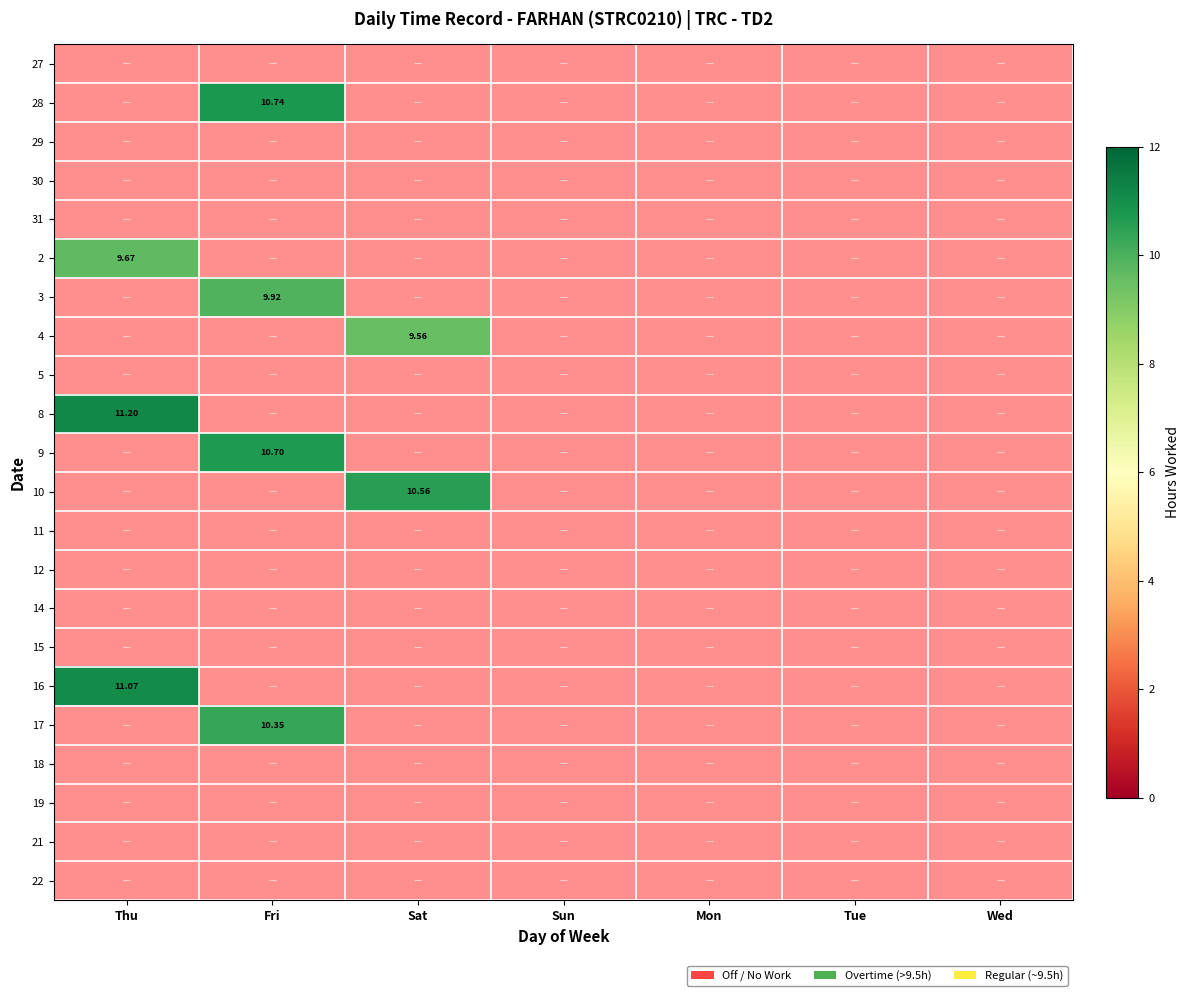

Where is 2 nearest to the value 4?

1